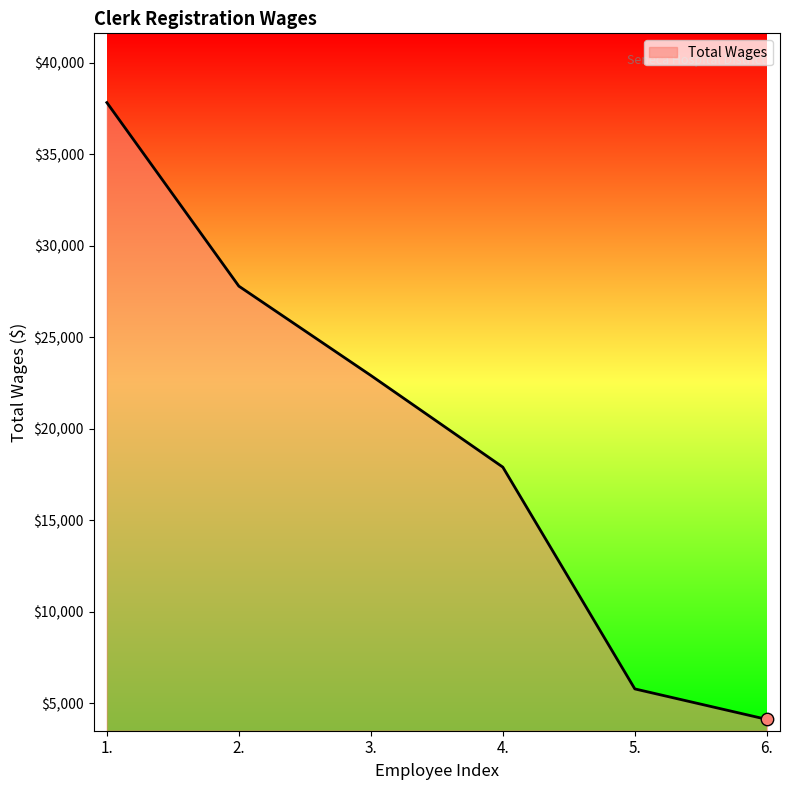

What is the change in value from 4. to 6.?

-13778